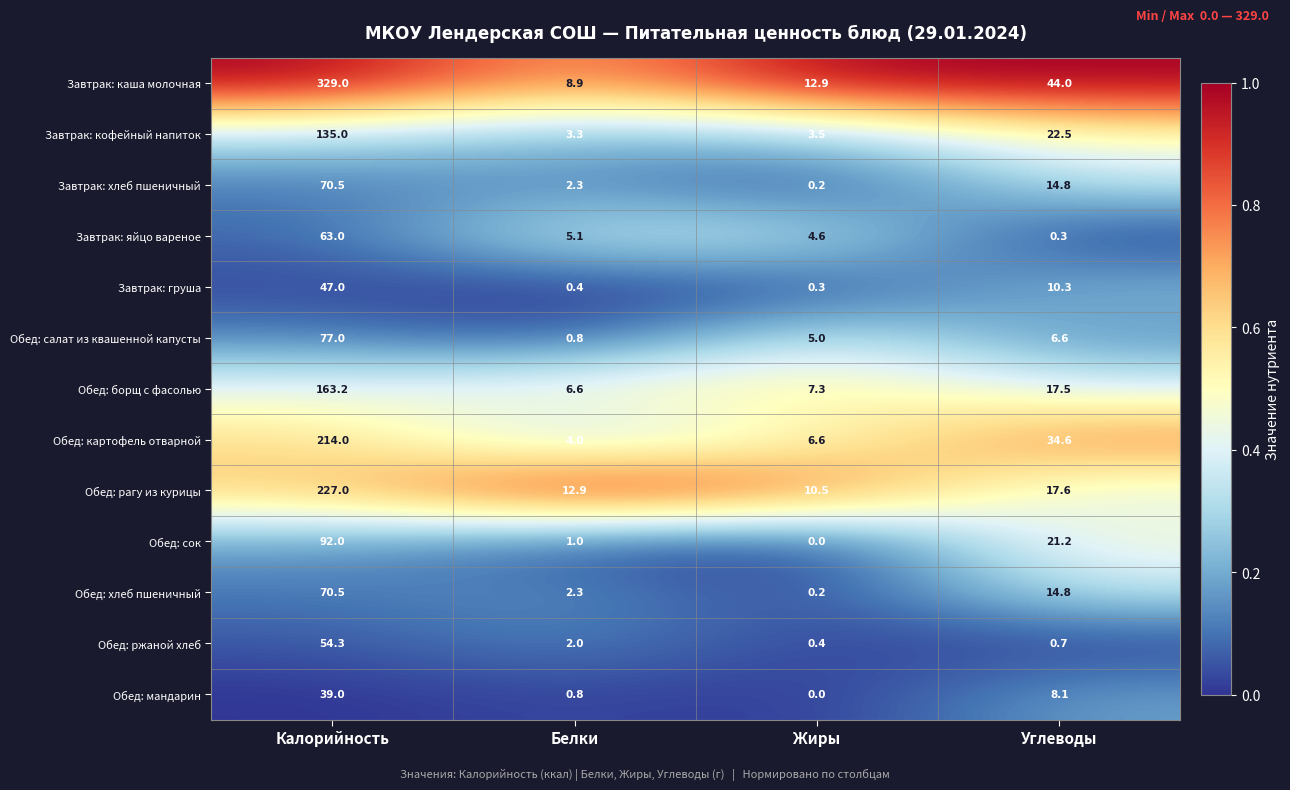

The value of Завтрак: груша at Жиры is 0.3. True or false?

True